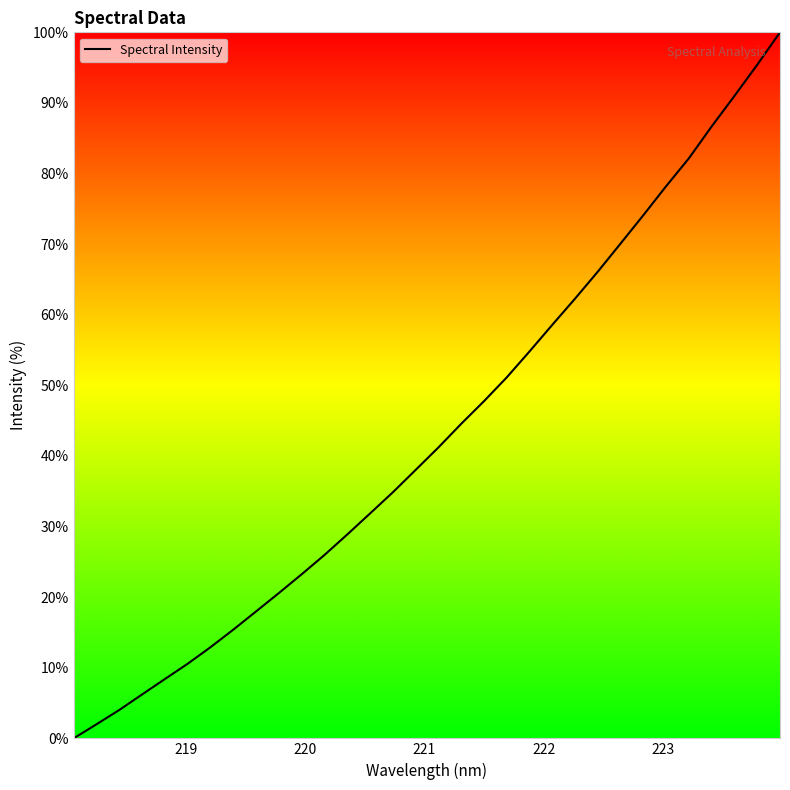

What is the difference between the maximum and minimum values?

100.0